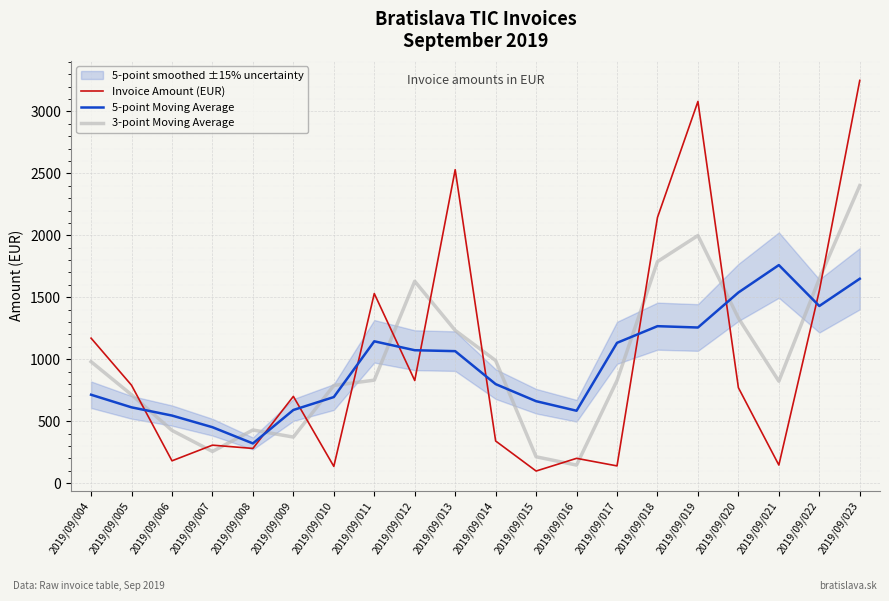

True or false: 3-point Moving Average has more than 1 interior local peaks.

True